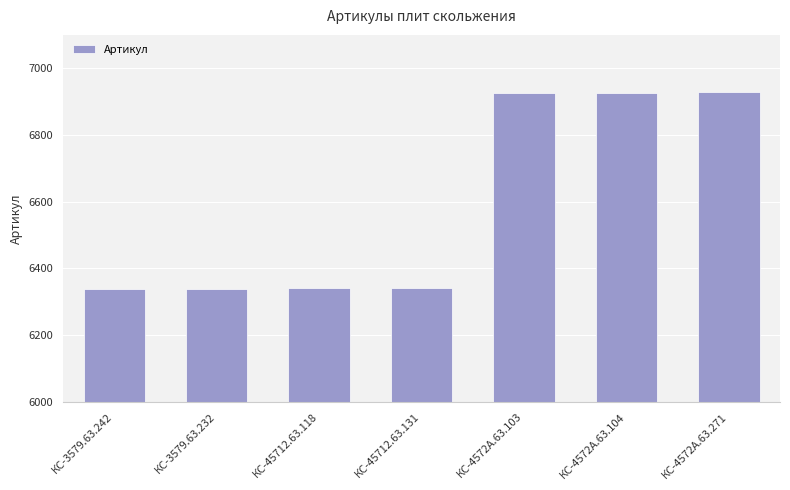

What is the sum of the values at КС-4572А.63.103 and КС-3579.63.242?

13264